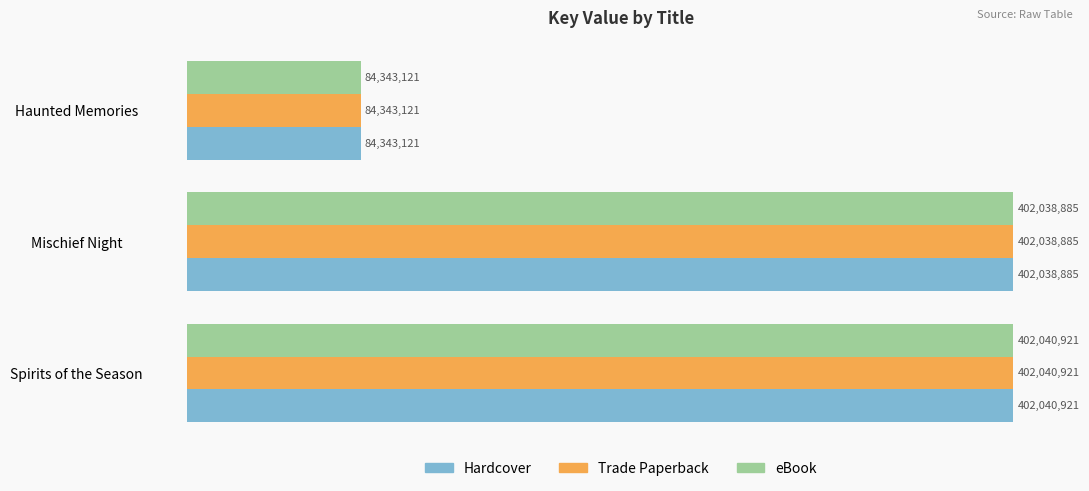

What is the average value of the eBook series?

296140976